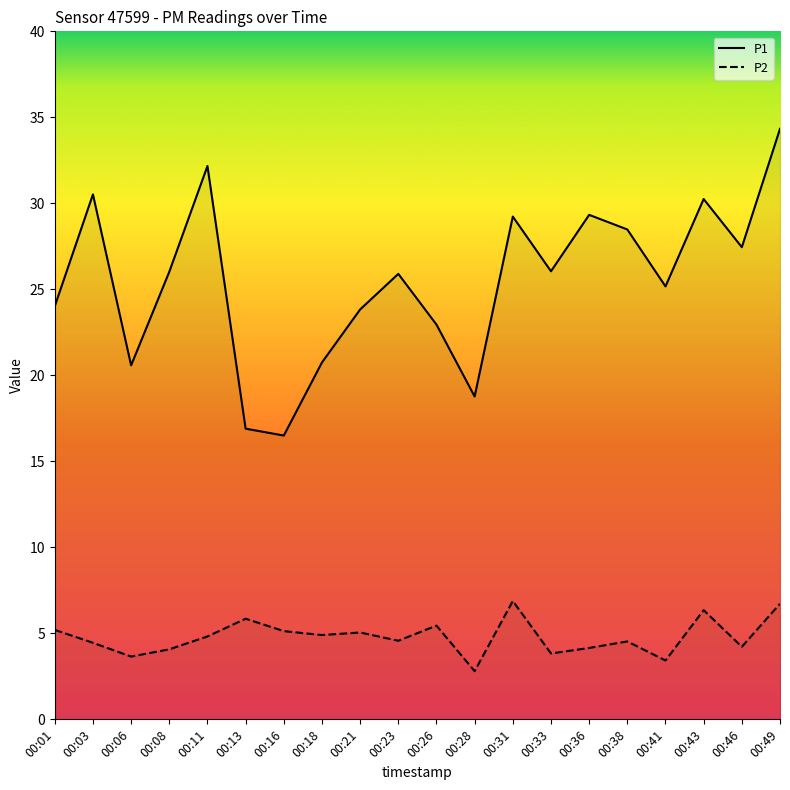

Which series has the widest spread of values?

P1